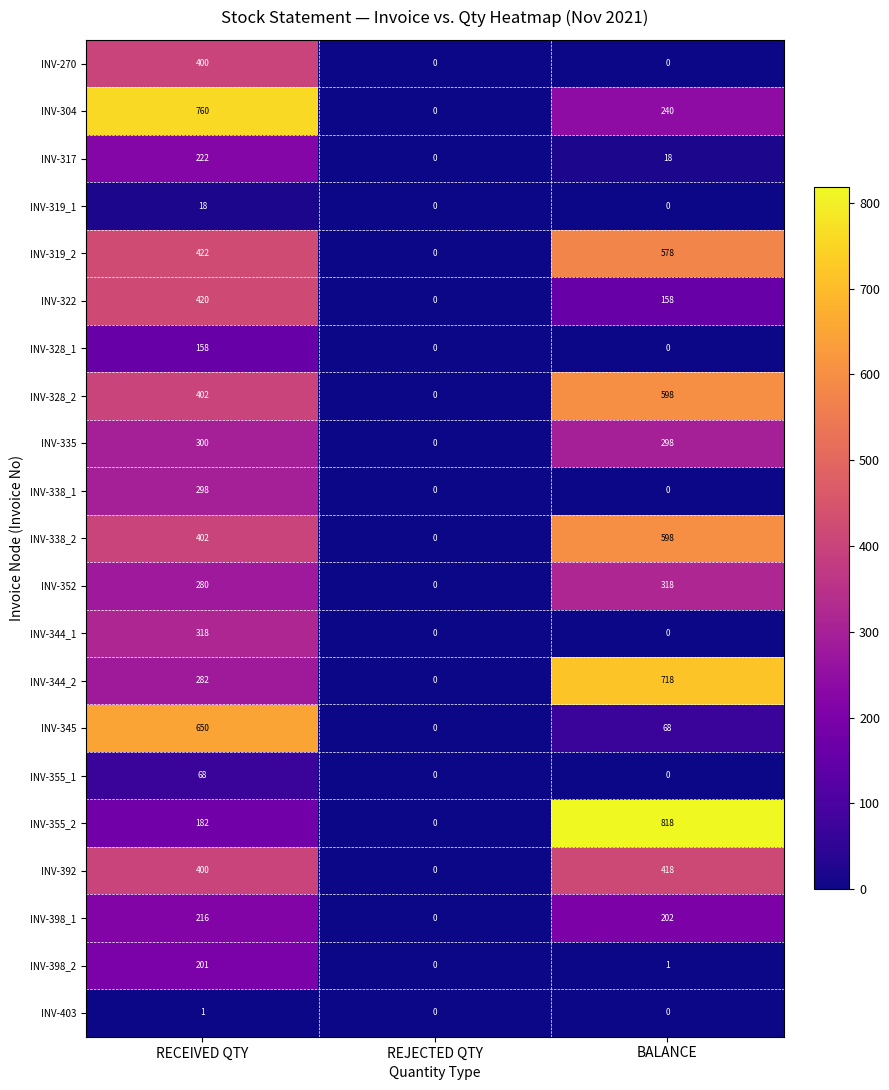

Which category has the lowest value in the INV-319_2 series?

REJECTED QTY